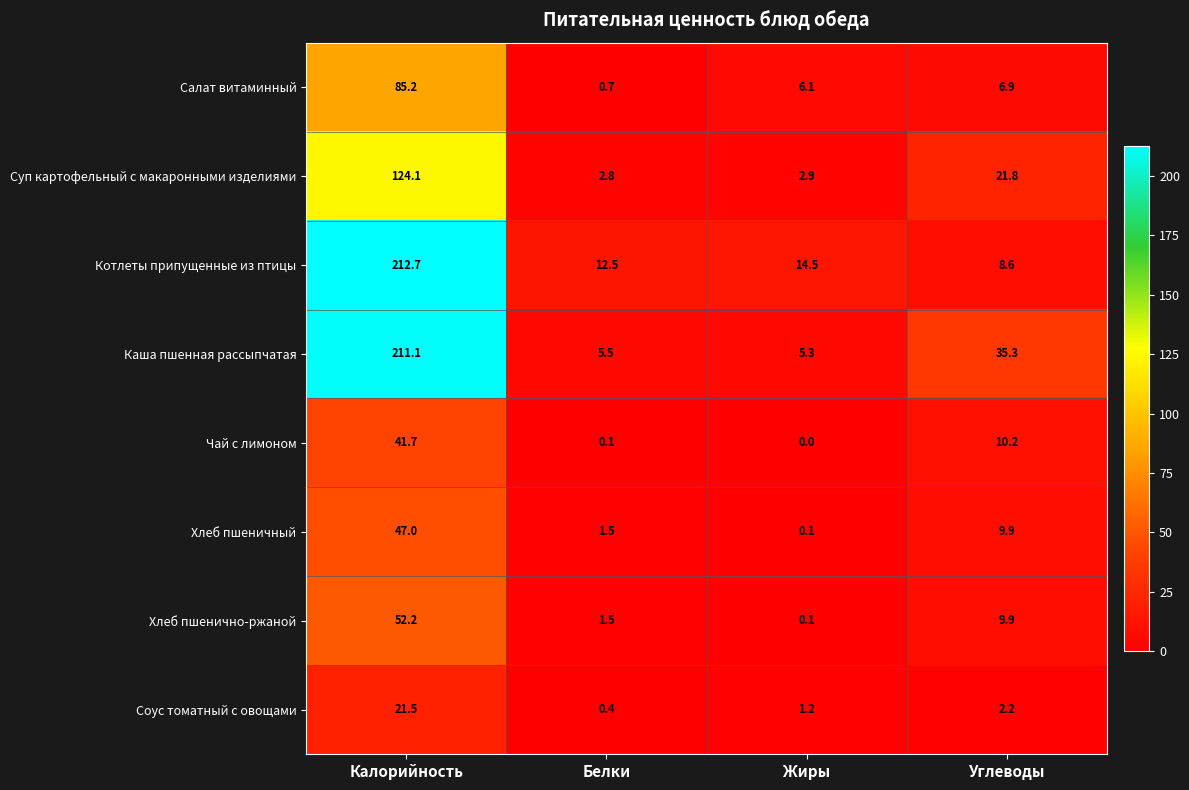

Which series has the widest spread of values?

Каша пшенная рассыпчатая